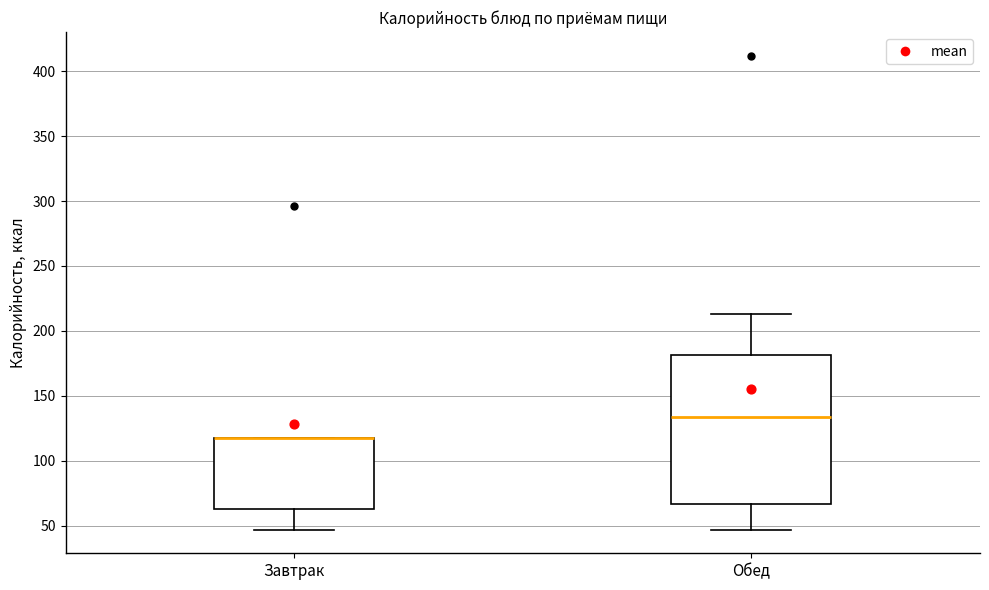

Reading left to right, read every box against the y-axis: the position of its median line, the range the box covers, and the ends of its whiskers. The values are not printed on the chart, so give them approximately, as read against the axis.

Завтрак: median 120 (drawn on the box's upper edge), box 60 to 120, whiskers 45 to 120
Обед: median 135, box 65 to 180, whiskers 45 to 215